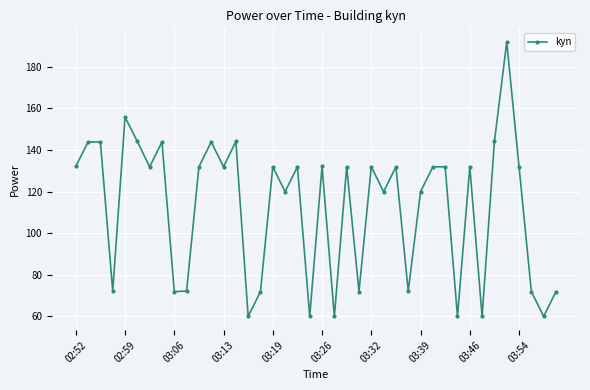

What is the average value?

112.5